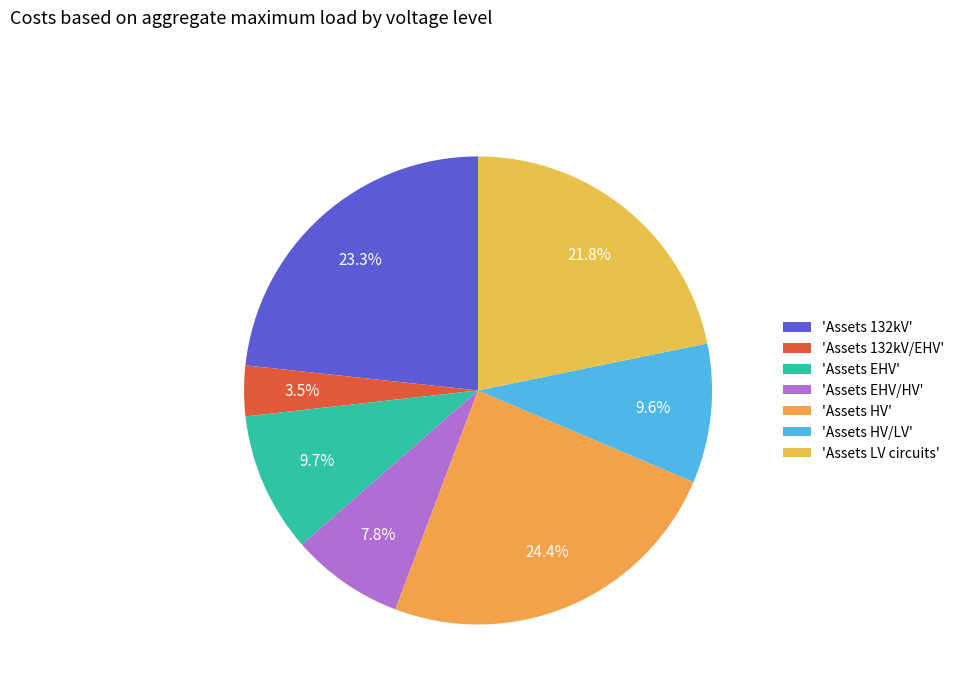

Count the number of slices in the pie.

7